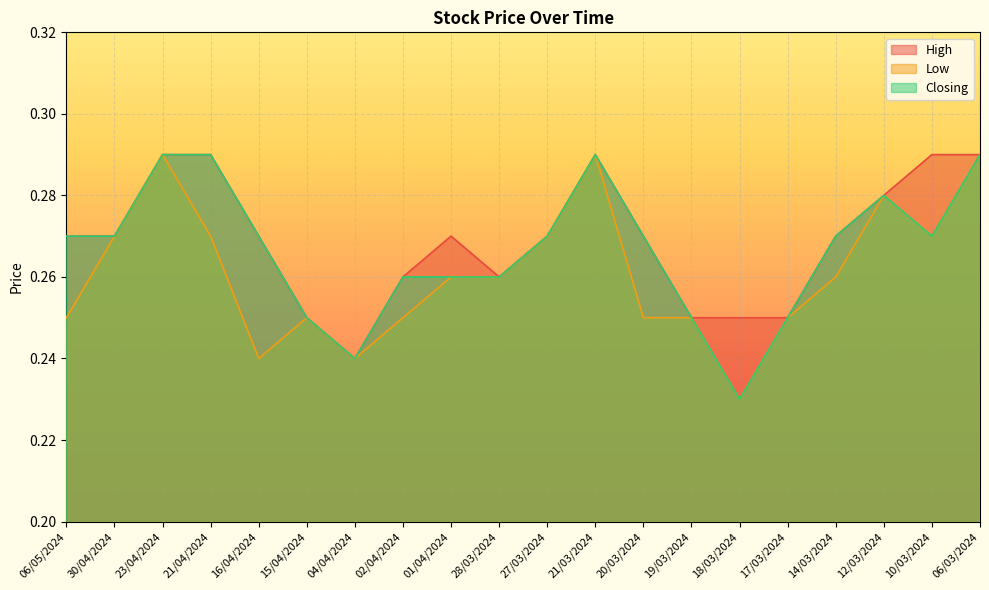

Where is the first local maximum for Low?

23/04/2024